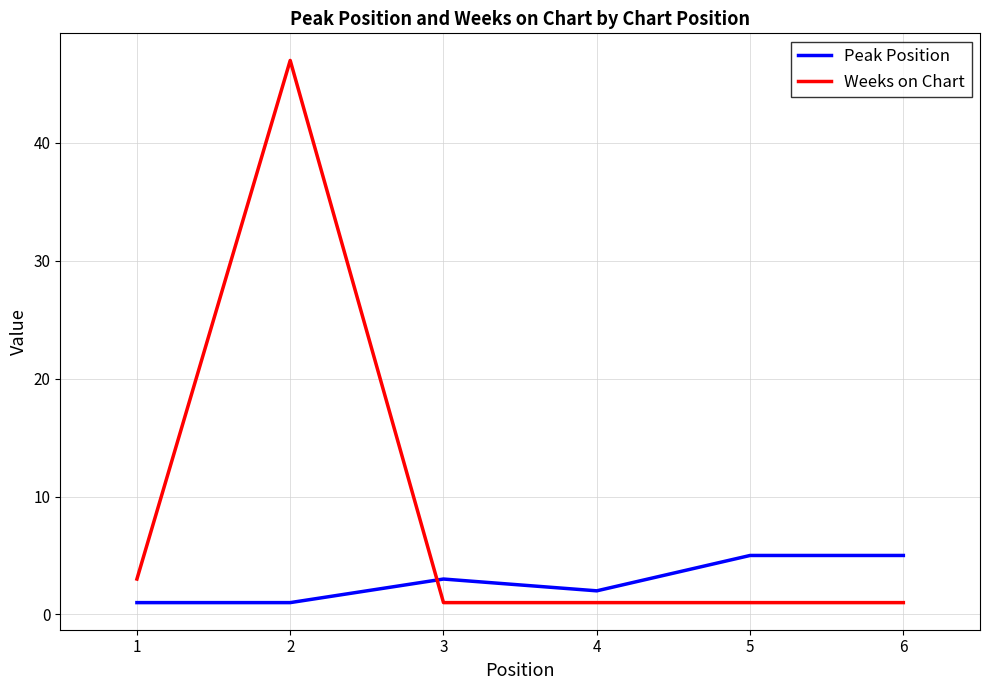

List the series in order of their overall mean, lowest first.

Peak Position, Weeks on Chart